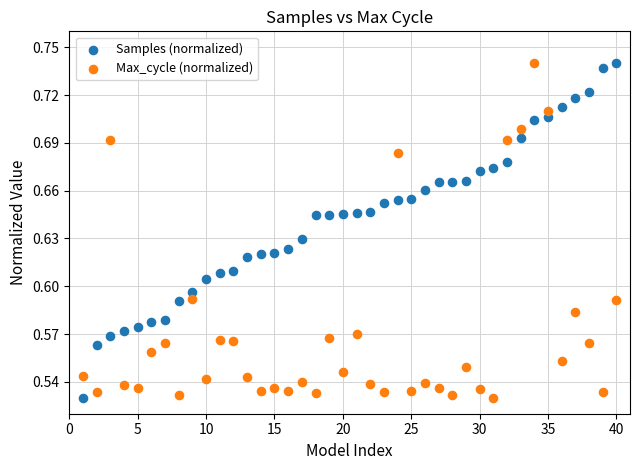

What is the X range (max minus min) for the scatter plot?

39.0